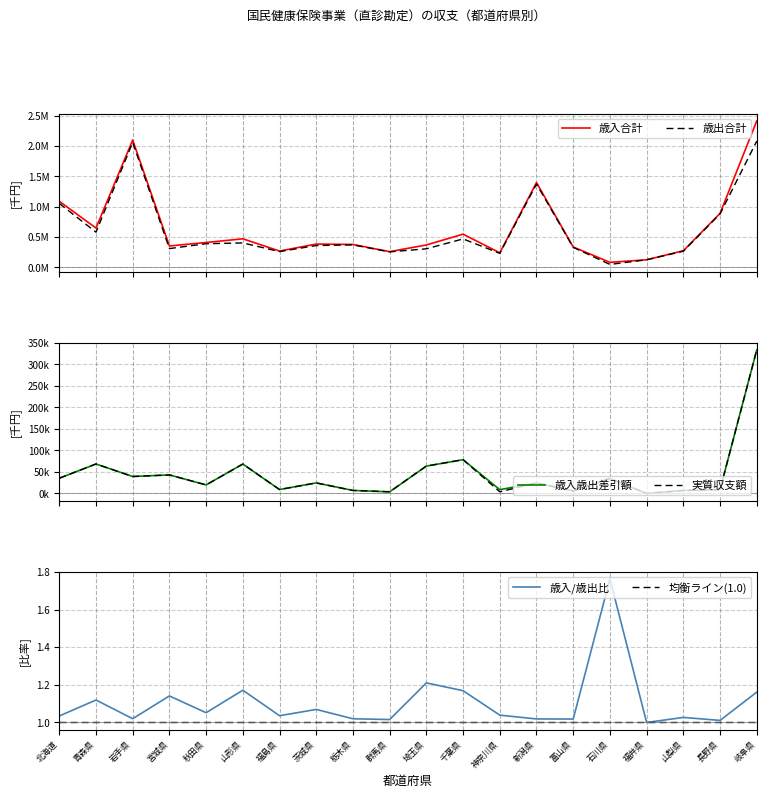

At which label does 実質収支額 first exceed 24445?

北海道